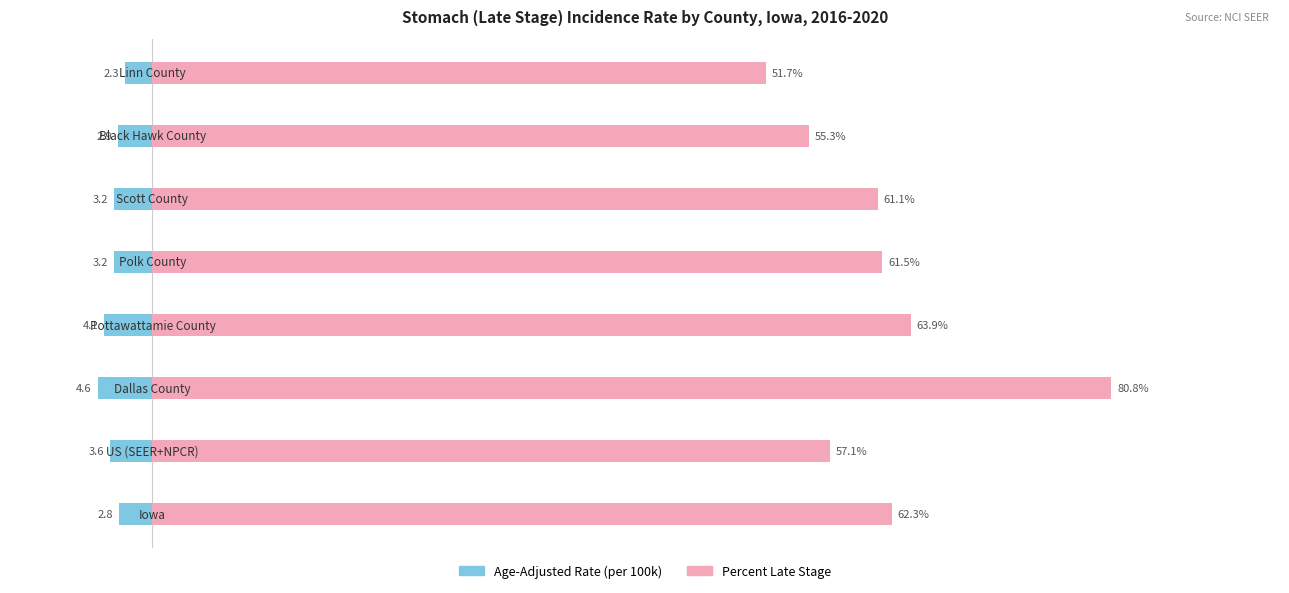

Reading left to right, list all the values displayed in this chart.

Age-Adjusted Rate: 0=-2.8	1=-3.6	2=-4.6	3=-4.1	4=-3.2	5=-3.2	6=-2.9	7=-2.3
Percent Late Stage: 0=62.3	1=57.1	2=80.8	3=63.9	4=61.5	5=61.1	6=55.3	7=51.7